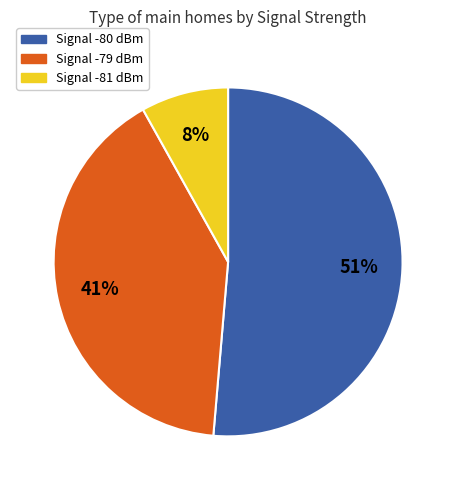

To the nearest percent, what is the average slice percentage?

33%